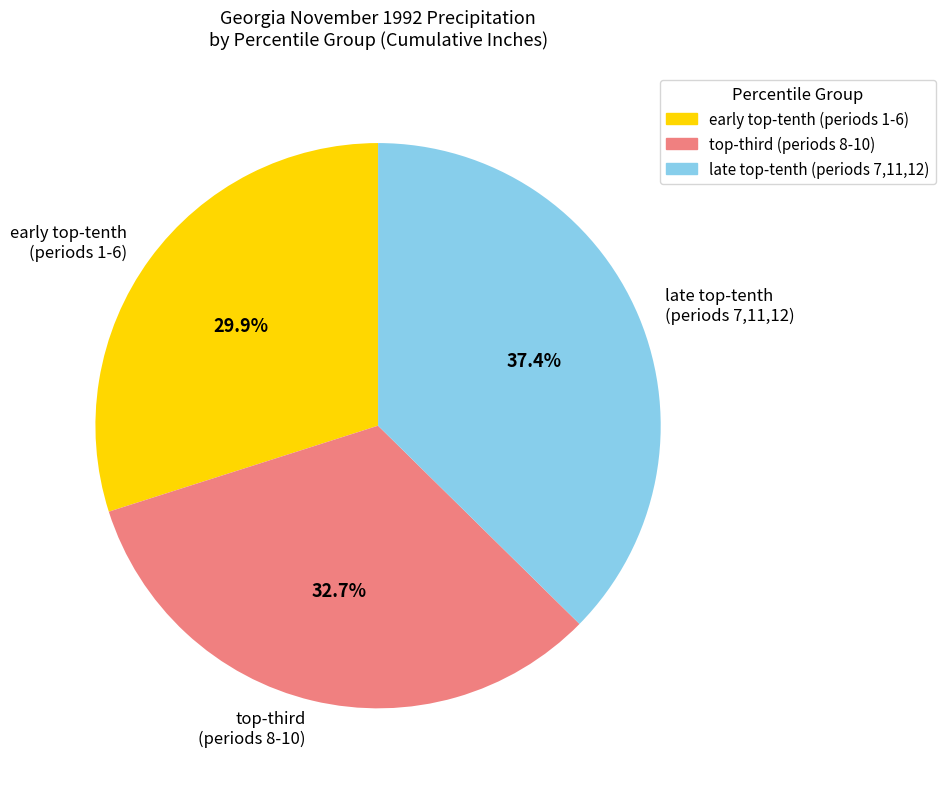

Rank the categories by value from lowest to highest.

early top-tenth (periods 1-6), top-third (periods 8-10), late top-tenth (periods 7,11,12)